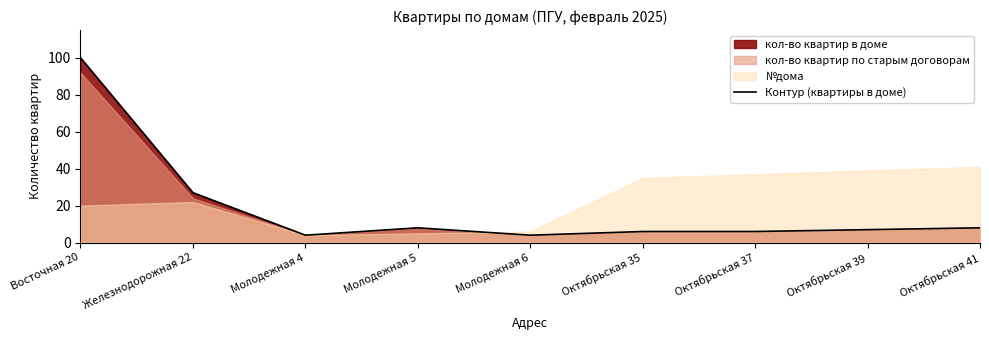

What is the sum of the values at Октябрьская 35 and Октябрьская 39?

13